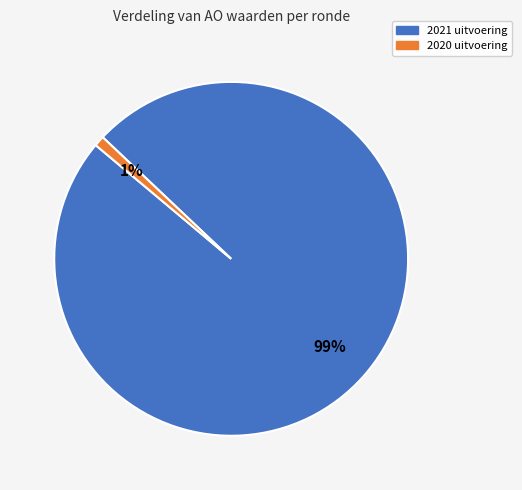

Which slice is the smallest?

2020 uitvoering